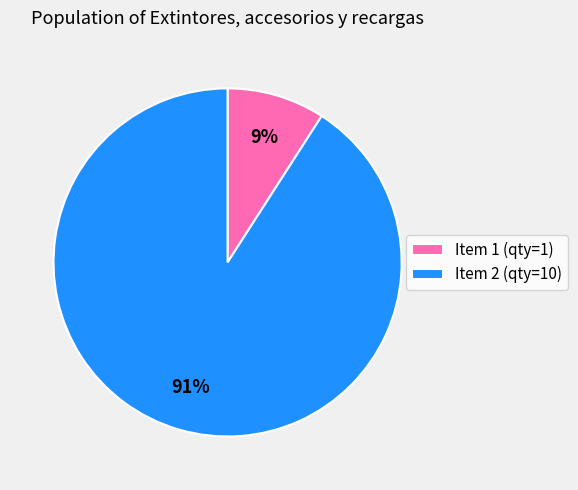

The Item 2 (qty=10) slice represents 97% of the pie. True or false?

False